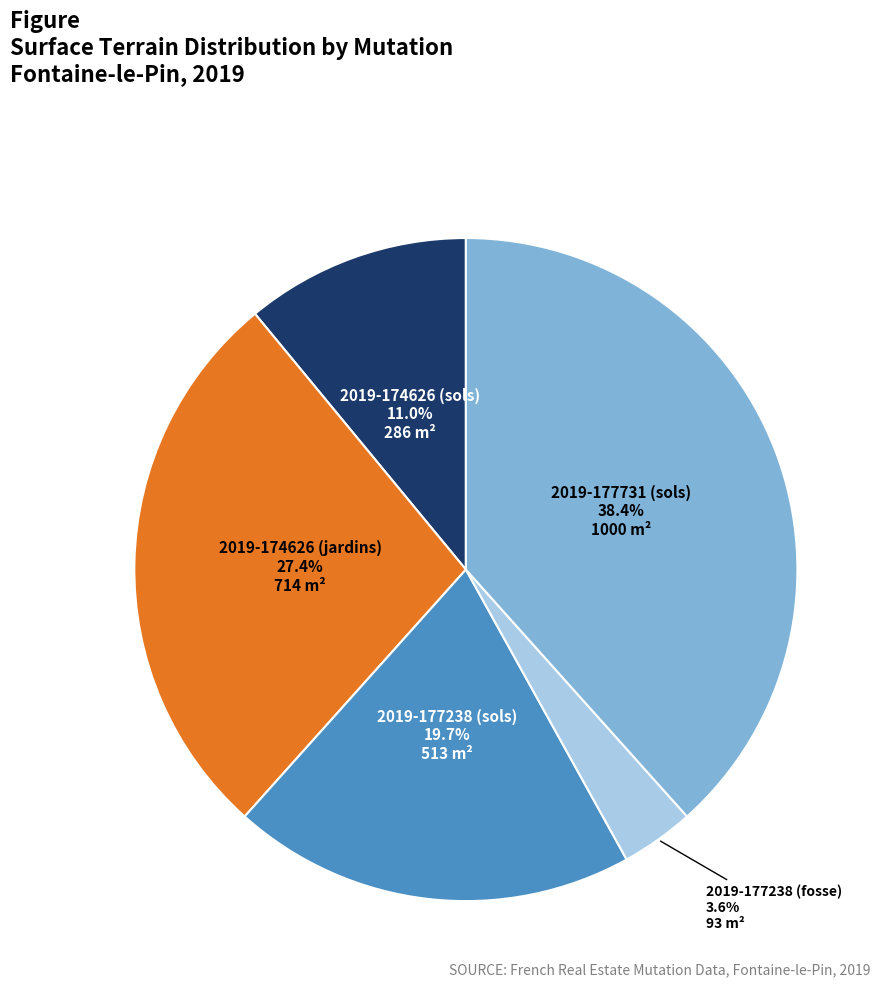

To the nearest percent, what is the difference between the largest and smallest slice percentages?

35%